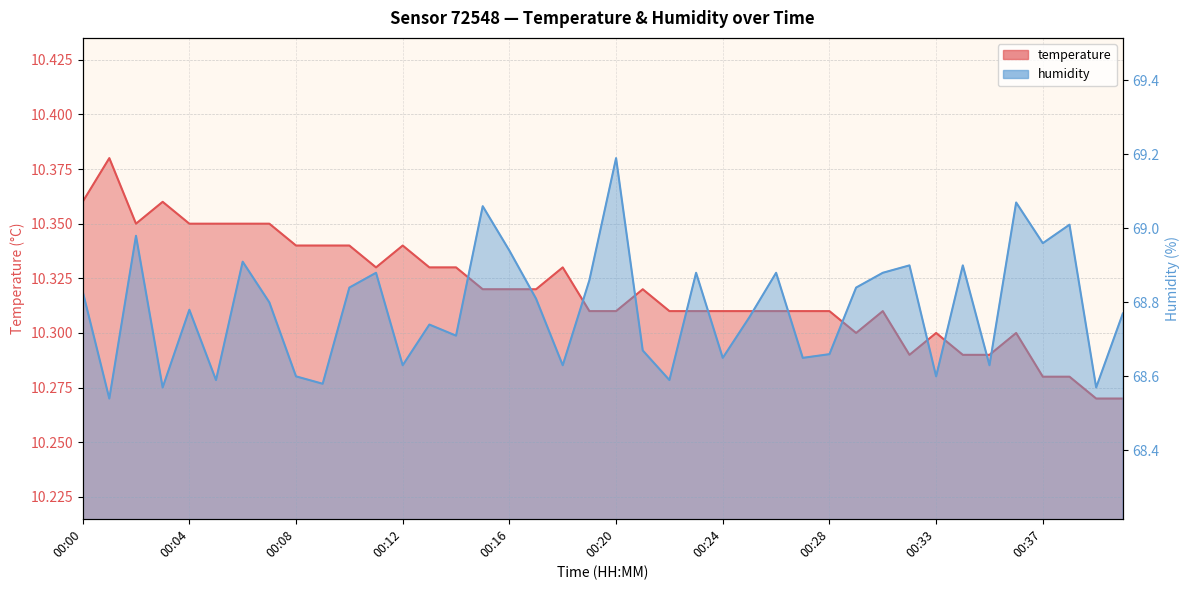

Reading right to left, list all the values displayed in this chart.

temperature: 00:40=10.3	00:39=10.3	00:38=10.3	00:37=10.3	00:36=10.3	00:35=10.3	00:34=10.3	00:33=10.3	00:31=10.3	00:30=10.3	00:29=10.3	00:28=10.3	00:27=10.3	00:26=10.3	00:25=10.3	00:24=10.3	00:23=10.3	00:22=10.3	00:21=10.3	00:20=10.3	00:19=10.3	00:18=10.3	00:17=10.3	00:16=10.3	00:15=10.3	00:14=10.3	00:13=10.3	00:12=10.3	00:11=10.3	00:10=10.3	00:09=10.3	00:08=10.3	00:07=10.3	00:06=10.3	00:05=10.3	00:04=10.3	00:03=10.4	00:02=10.3	00:01=10.4	00:00=10.4
humidity: 00:40=68.8	00:39=68.6	00:38=69.0	00:37=69.0	00:36=69.1	00:35=68.6	00:34=68.9	00:33=68.6	00:31=68.9	00:30=68.9	00:29=68.8	00:28=68.7	00:27=68.7	00:26=68.9	00:25=68.8	00:24=68.7	00:23=68.9	00:22=68.6	00:21=68.7	00:20=69.2	00:19=68.9	00:18=68.6	00:17=68.8	00:16=68.9	00:15=69.1	00:14=68.7	00:13=68.7	00:12=68.6	00:11=68.9	00:10=68.8	00:09=68.6	00:08=68.6	00:07=68.8	00:06=68.9	00:05=68.6	00:04=68.8	00:03=68.6	00:02=69.0	00:01=68.5	00:00=68.8